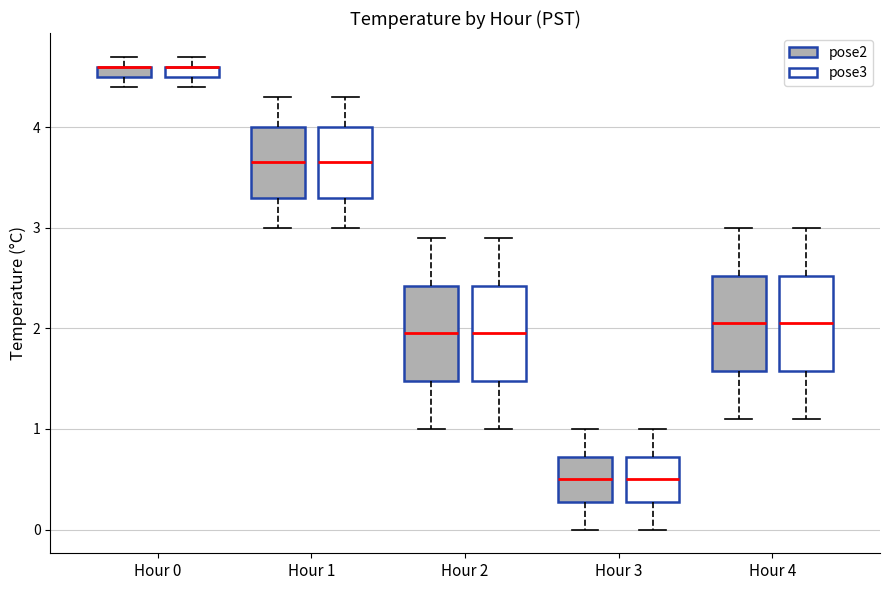

Where does the lower whisker of the box for Hour 2 (pose3) end on the y-axis? The values are not printed on the chart, so give them approximately, as read against the axis.

1.0